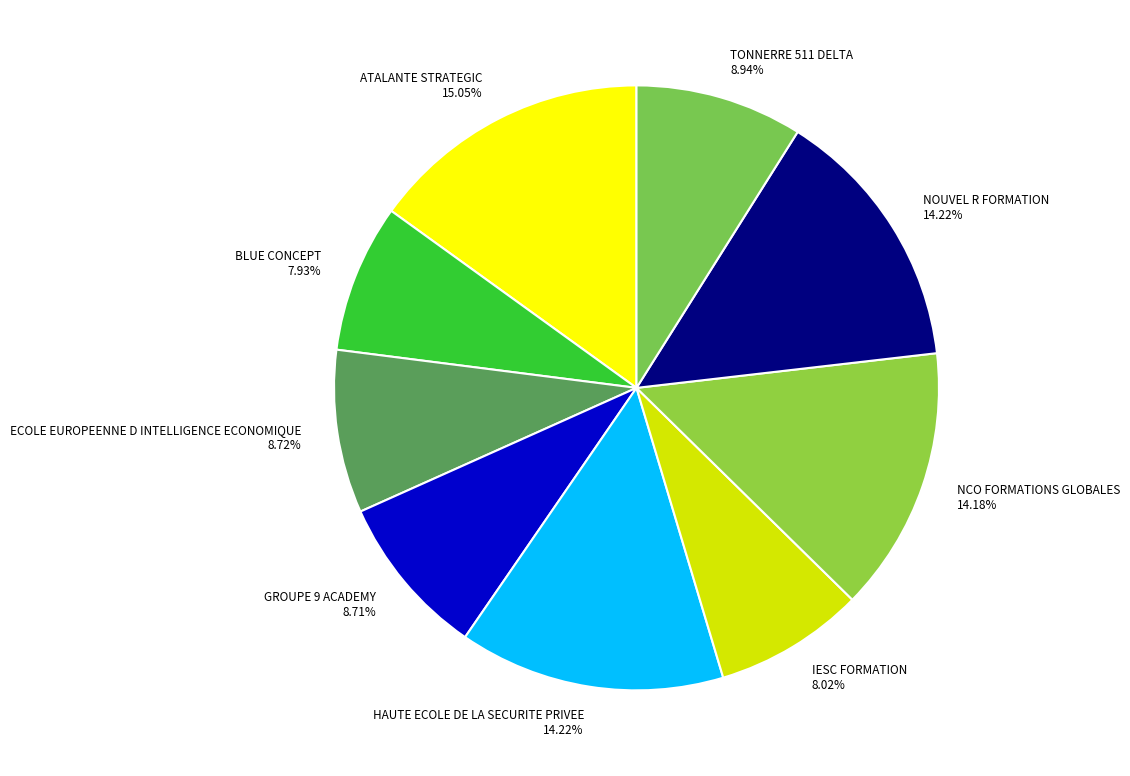

Does ATALANTE STRATEGIC 15.05% represent more than half of the total?

No